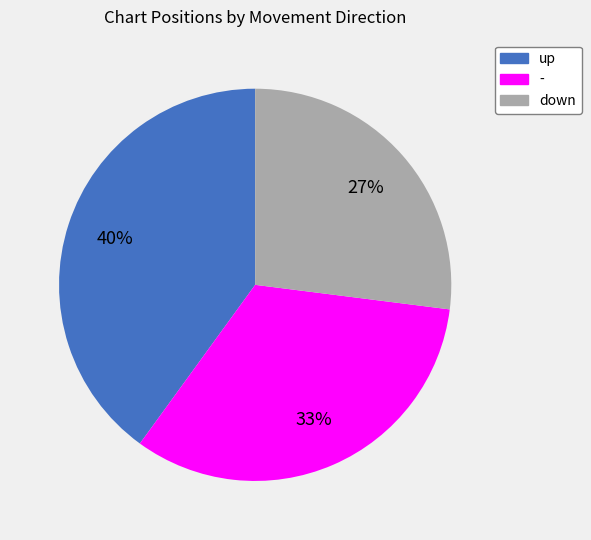

To the nearest percent, what percentage of the pie is -?

33%